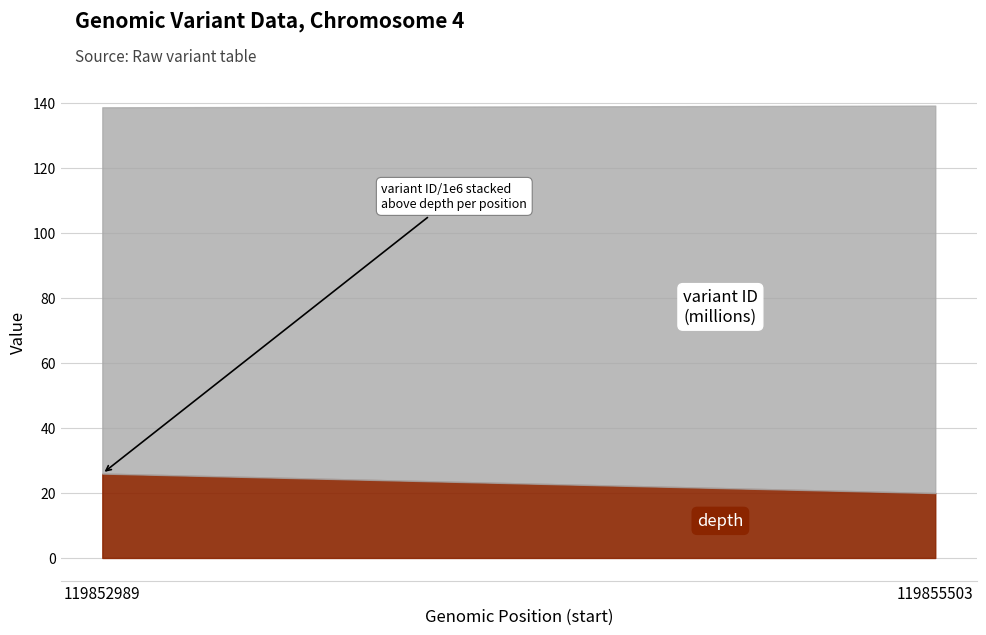

What is the minimum value shown in the chart?

20